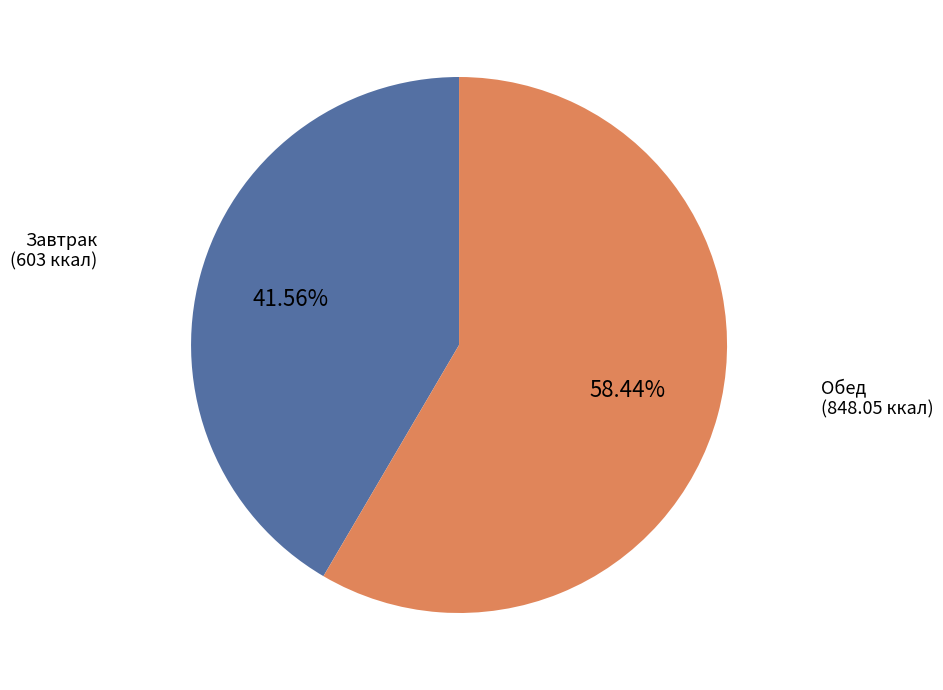

Is there a majority slice in this chart?

Yes